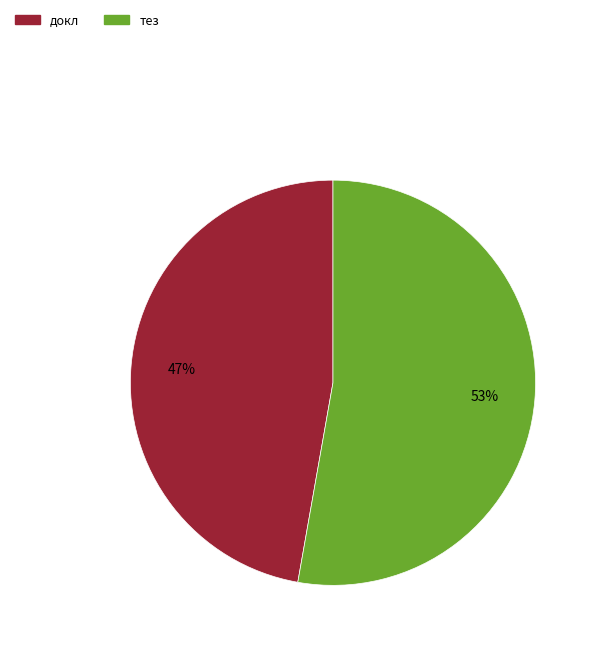

To the nearest percent, what is the difference between the largest and smallest slice percentages?

6%